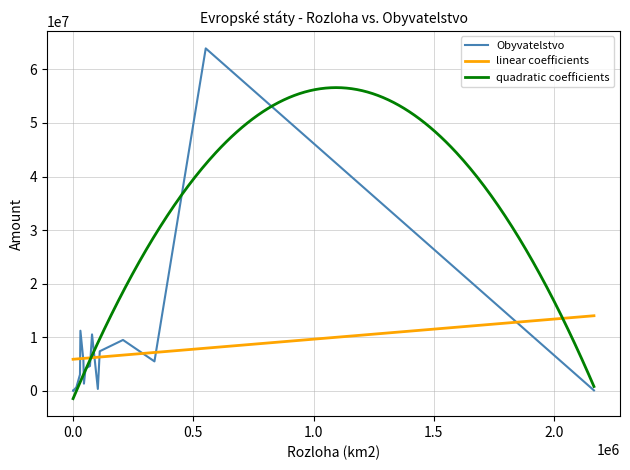

Which series changed the most between Francie and Island?

Obyvatelstvo